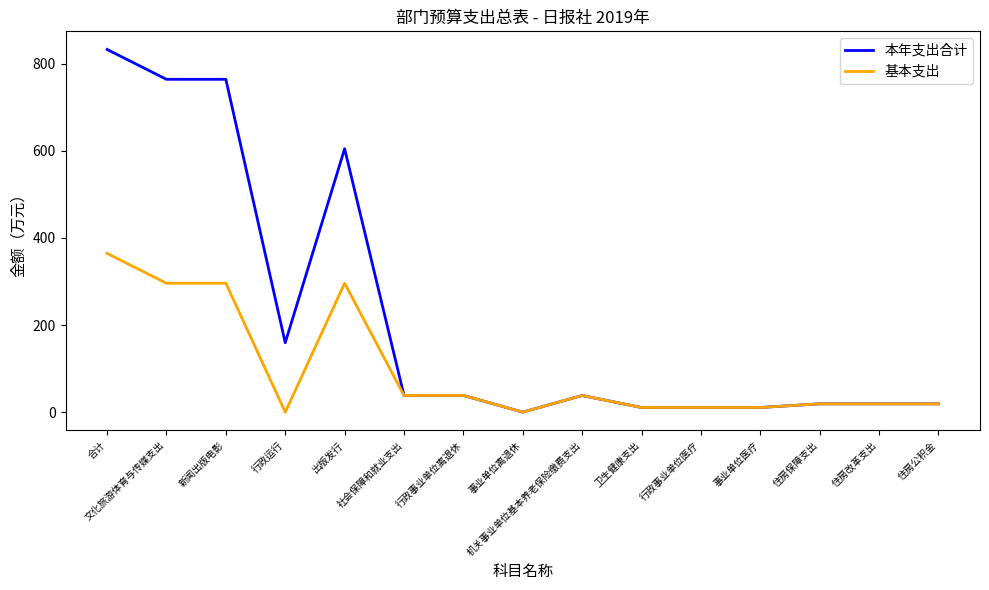

What are all the series names shown in the legend?

本年支出合计, 基本支出